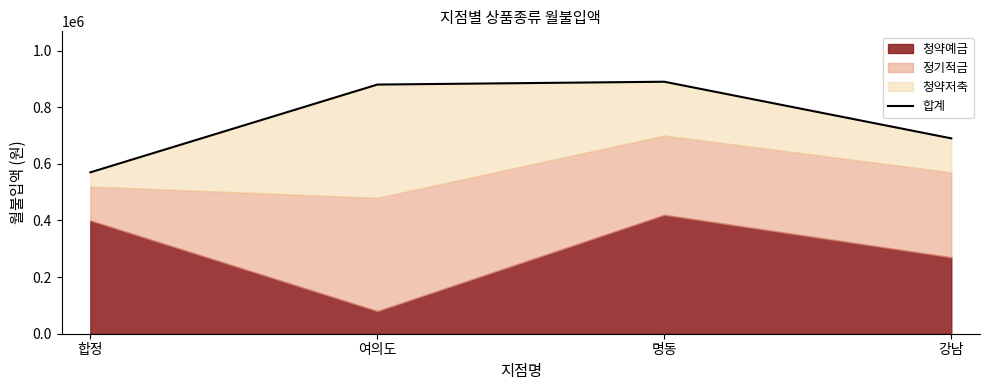

Approximately how many times larger is the value at 합정 compared to 명동?

0.6